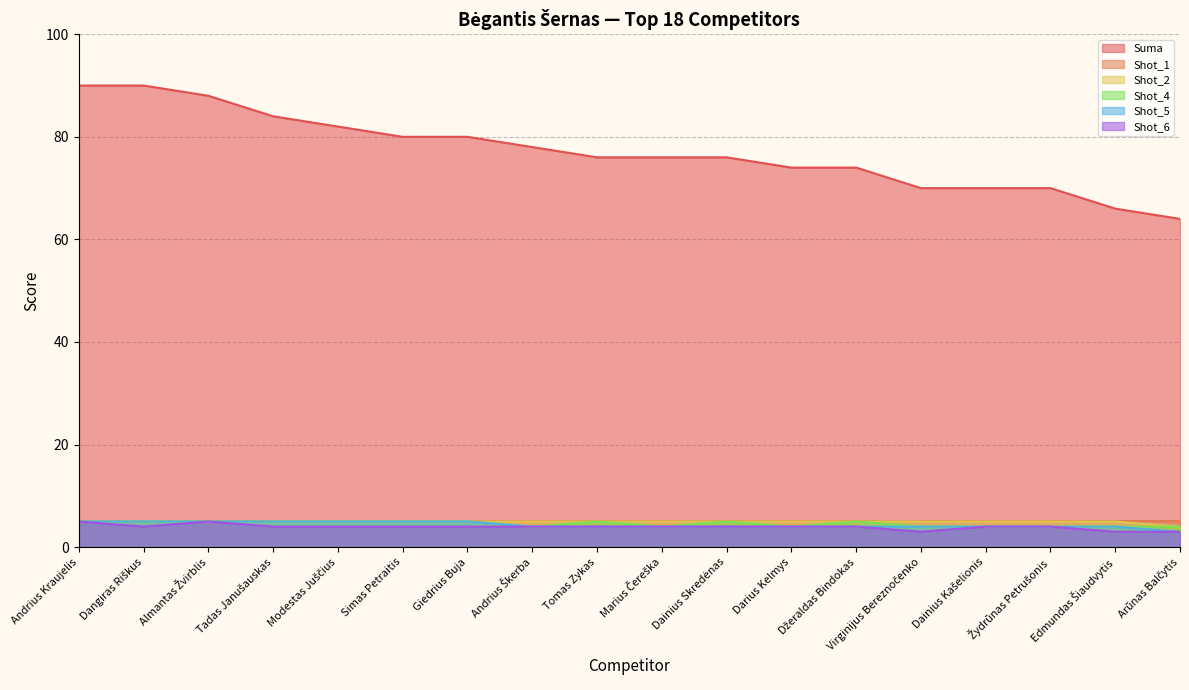

Which has a higher value, Marius Čereška or Andrius Kraujelis?

Andrius Kraujelis